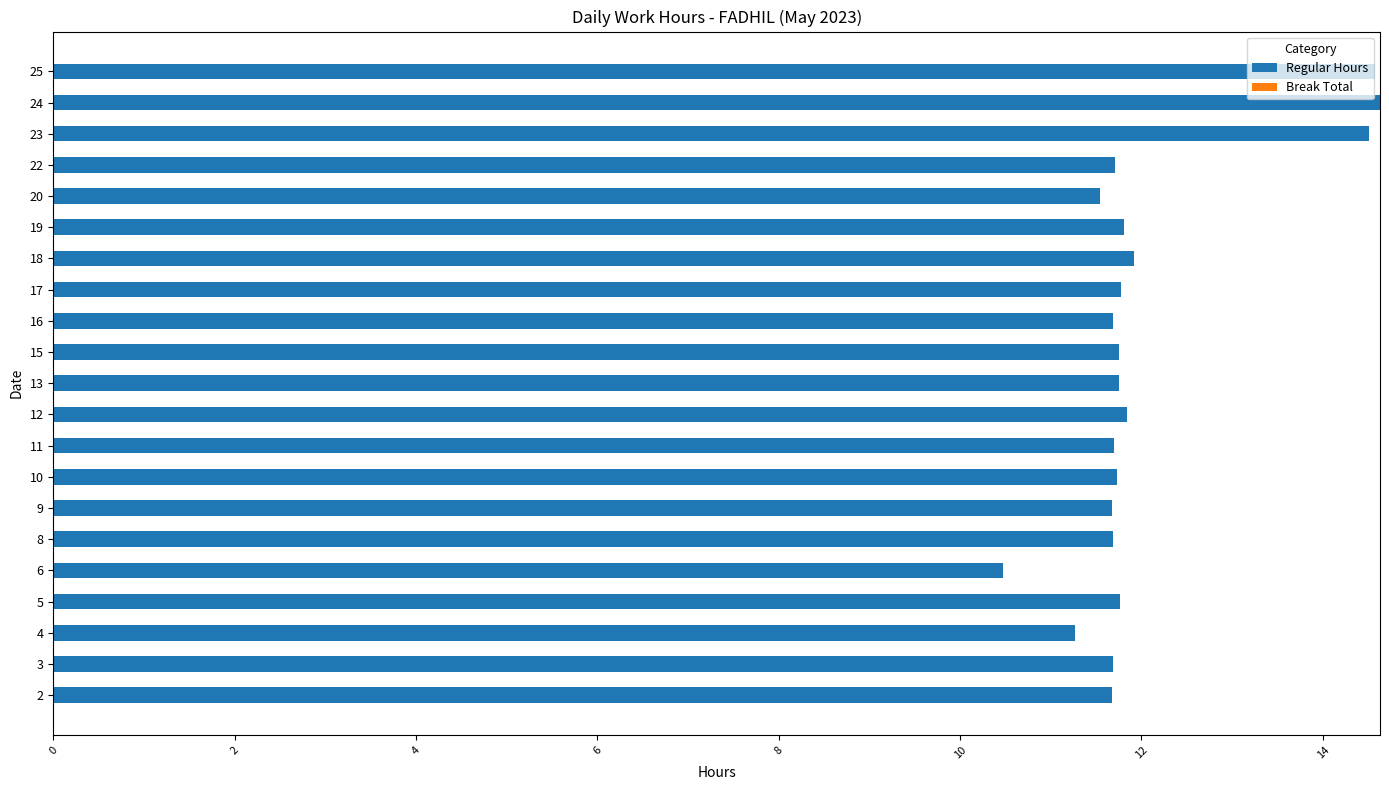

Count the number of data series in this chart.

1